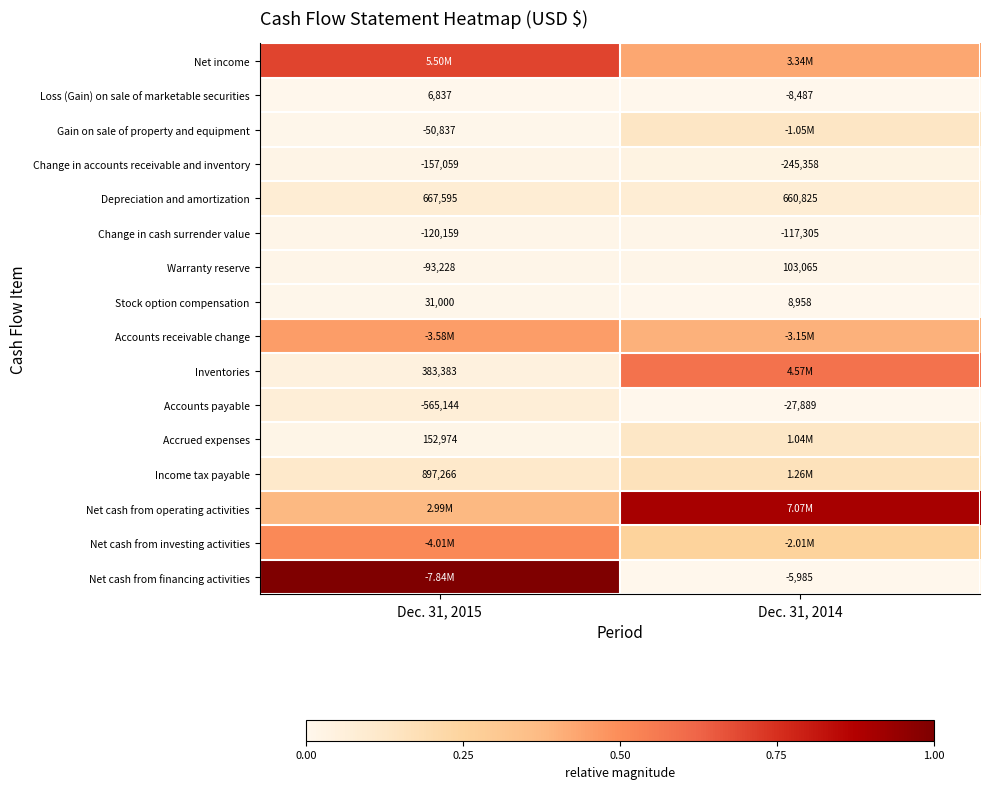

Which series has the largest total across all categories?

Net cash from operating activities